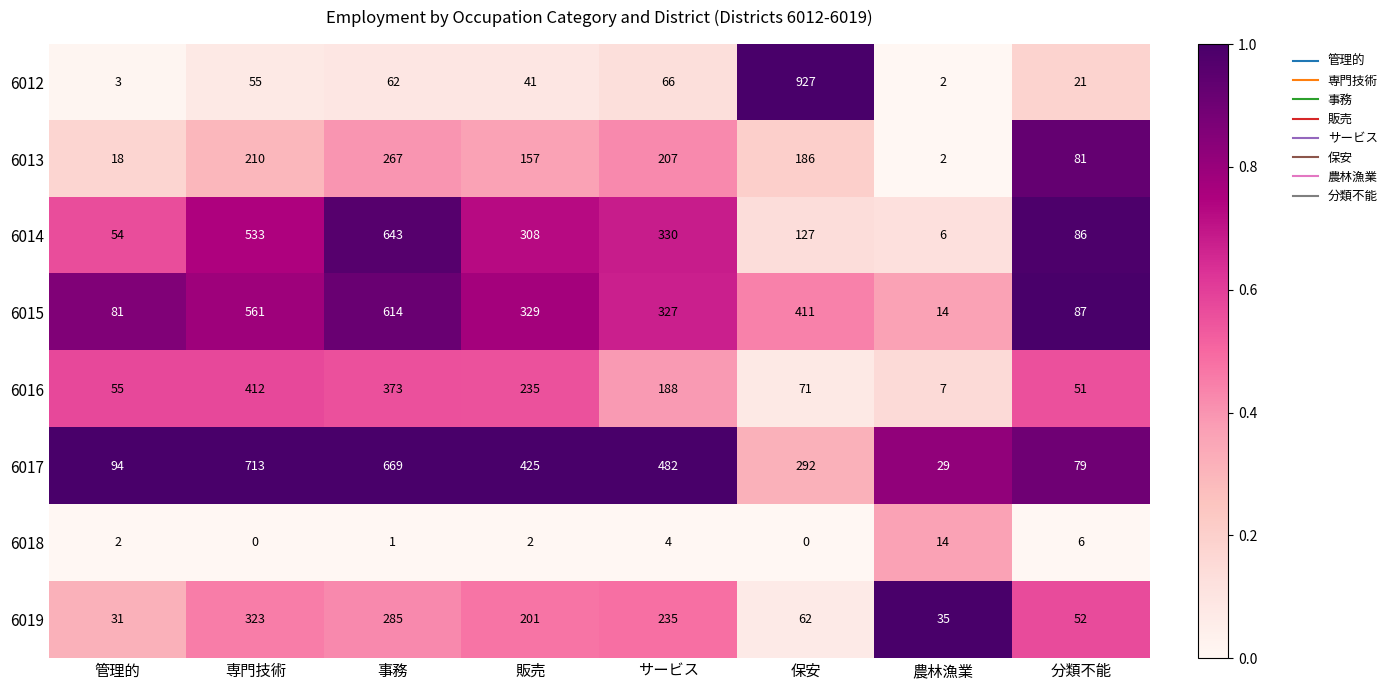

What is the maximum value for 6016?

412